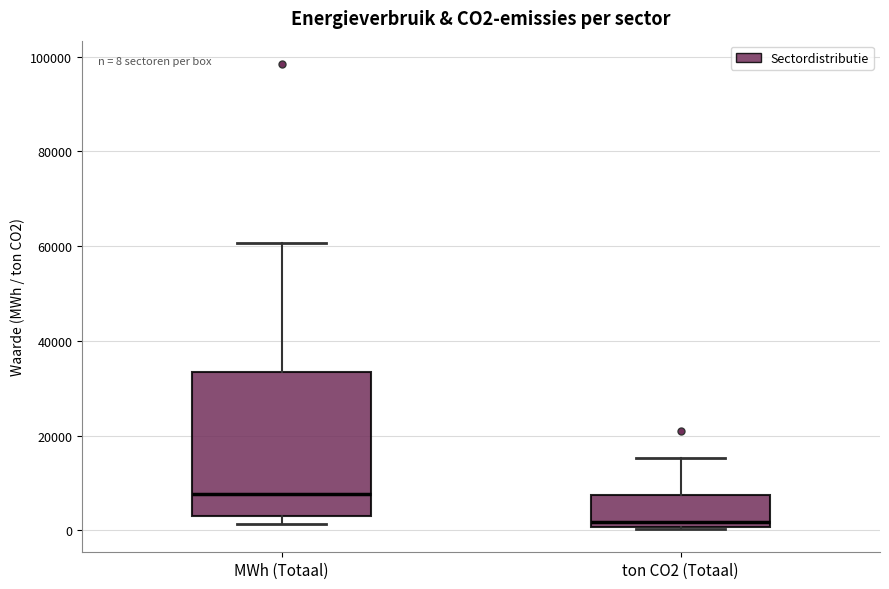

Comparing the boxes themselves (not the whiskers), which one is the tallest?

MWh (Totaal)